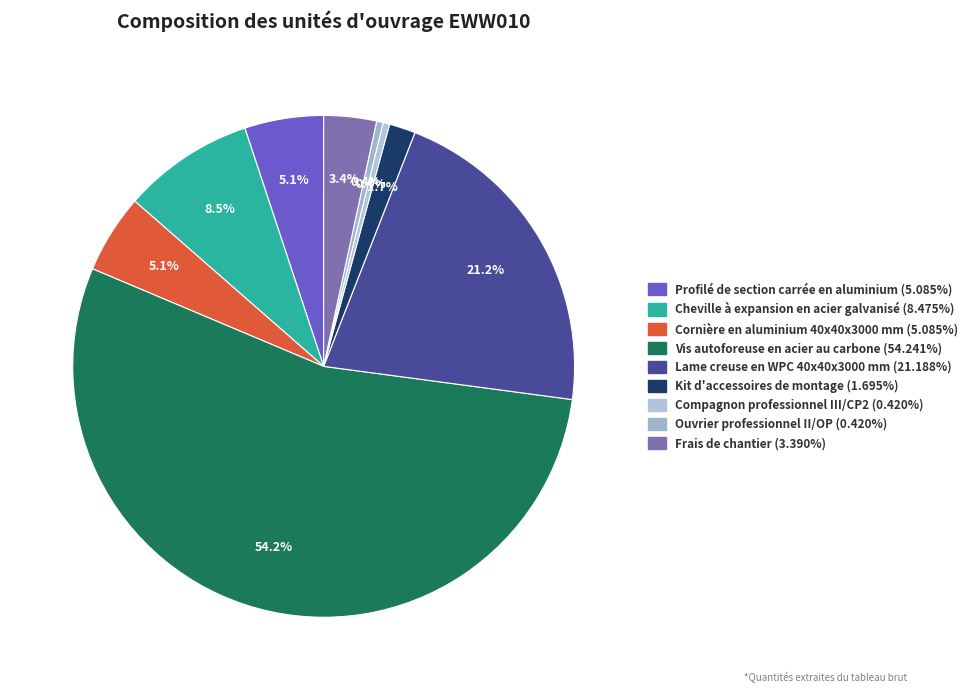

How many segments does this pie chart have?

9